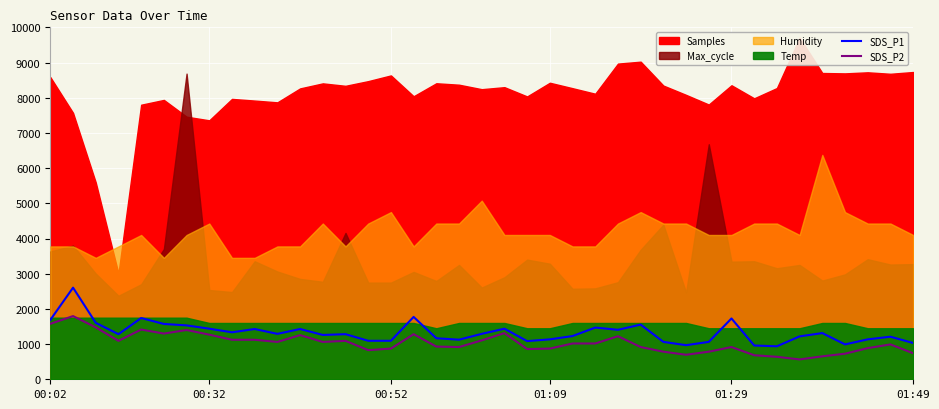

What is the lowest value of the SDS_P1 series?

937.5